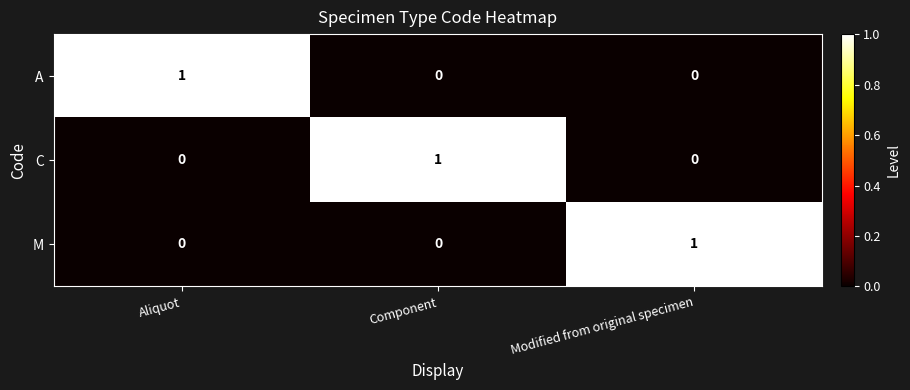

Reading right to left, what are all the values shown in this chart?

A: 0	0	1
C: 0	1	0
M: 1	0	0